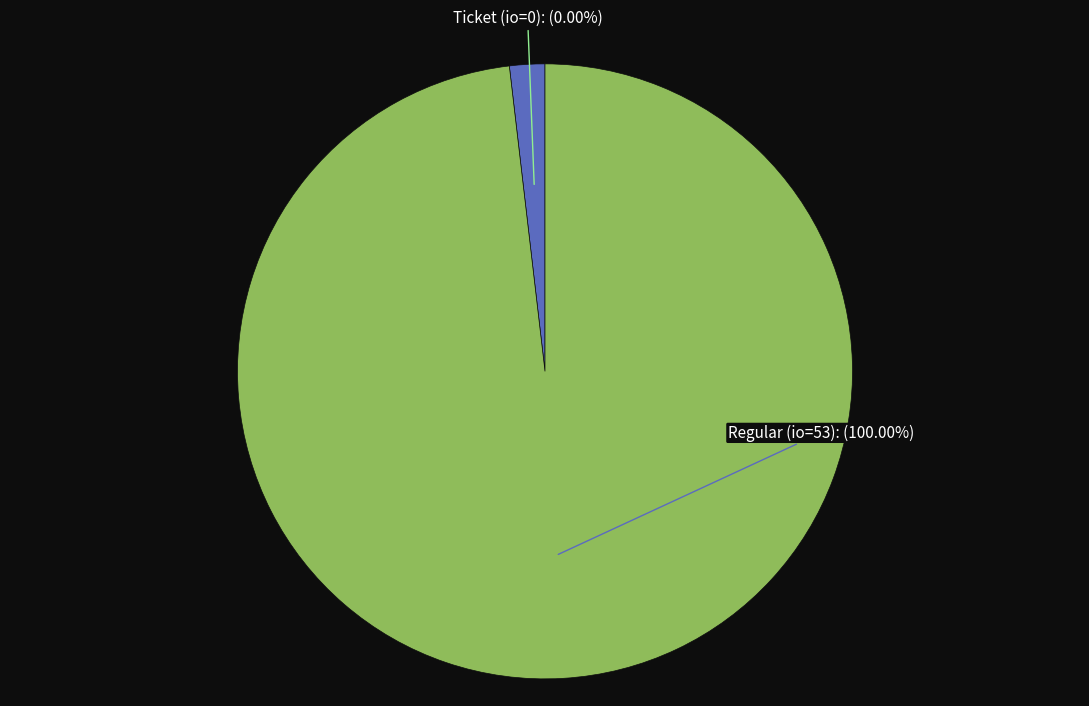

What is the change in value from Ticket tx (io_index=0) to Regular tx (io_index=53)?

+53